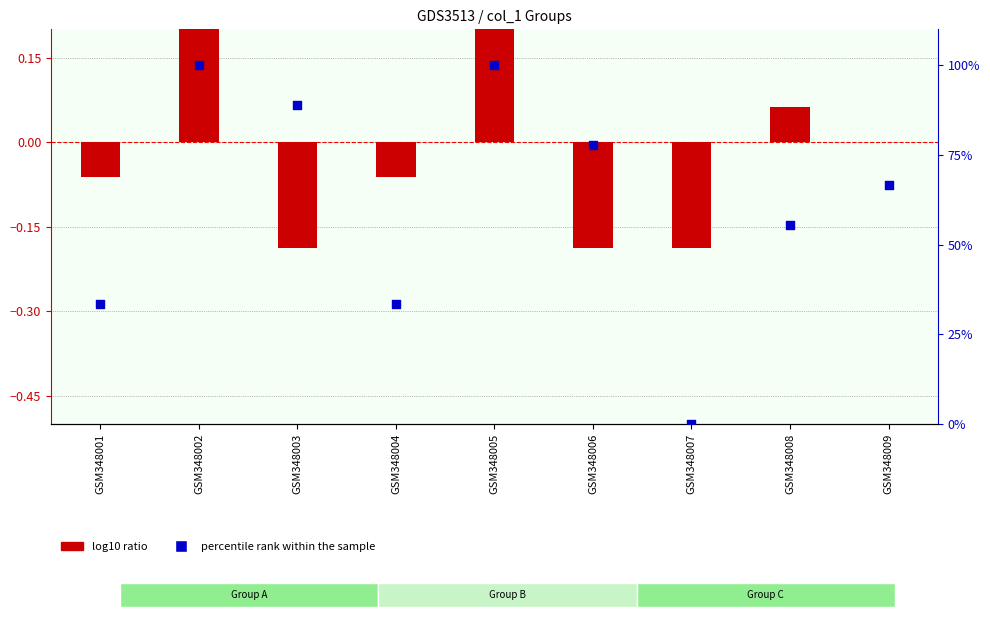

Which series has the largest total across all categories?

percentile rank within the sample